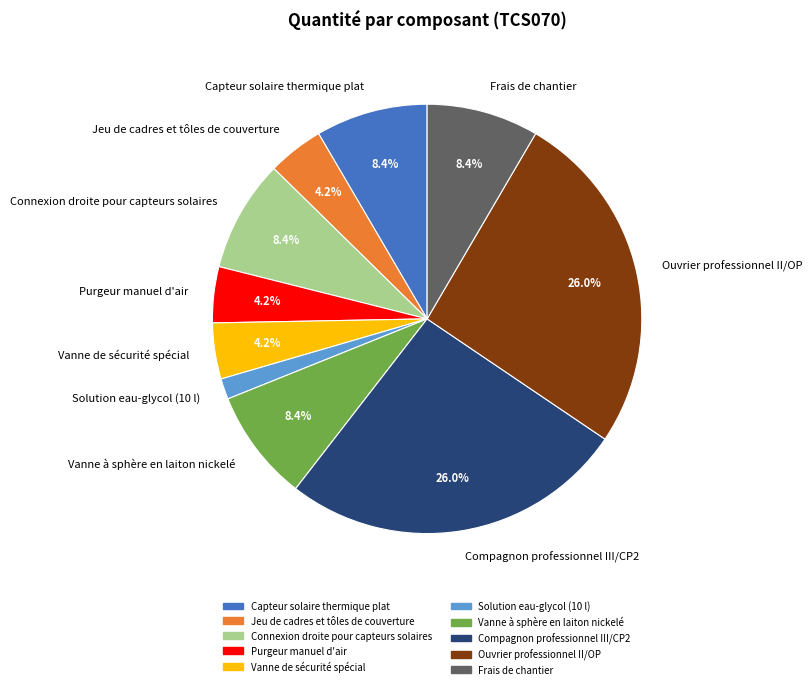

Count the number of slices in the pie.

10